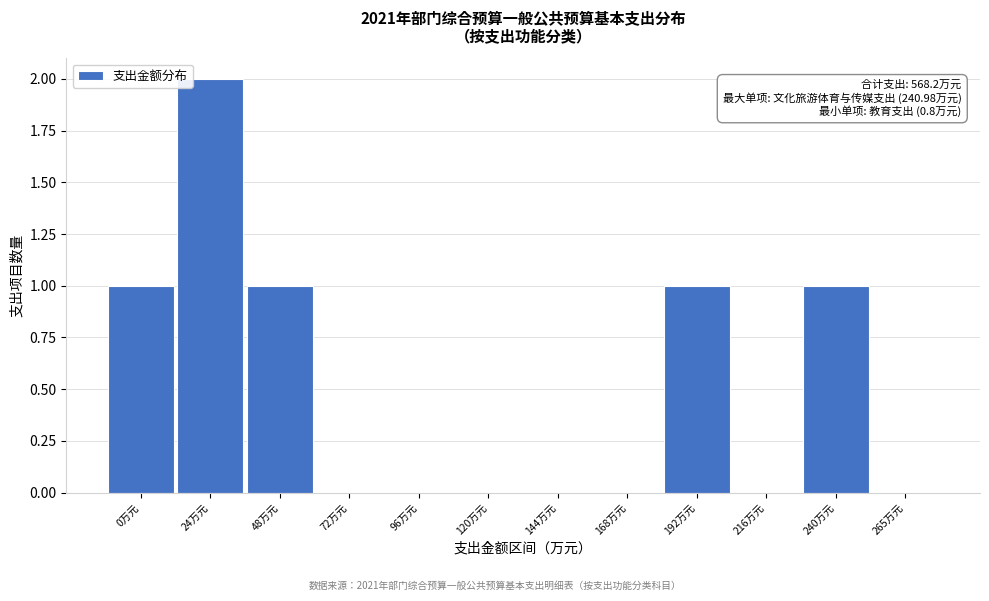

Reading left to right, extract all data points from this chart.

0万元=1	24万元=2	48万元=1	72万元=0	96万元=0	120万元=0	144万元=0	168万元=0	192万元=1	216万元=0	240万元=1	265万元=0